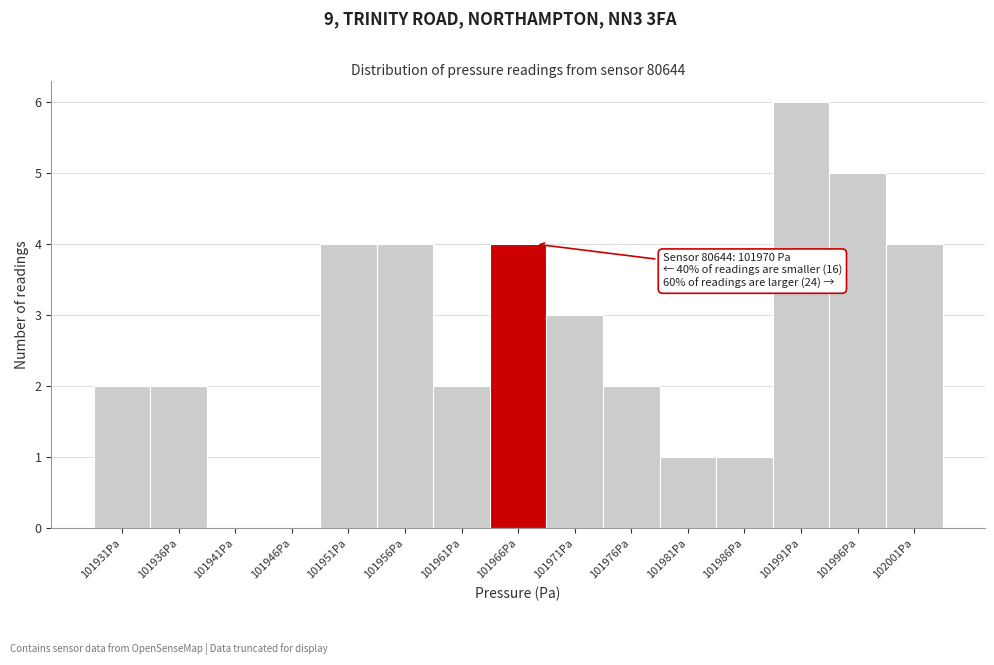

Reading left to right, list all the values displayed in this chart.

101931Pa=2	101936Pa=2	101941Pa=0	101946Pa=0	101951Pa=4	101956Pa=4	101961Pa=2	101966Pa=4	101971Pa=3	101976Pa=2	101981Pa=1	101986Pa=1	101991Pa=6	101996Pa=5	102001Pa=4